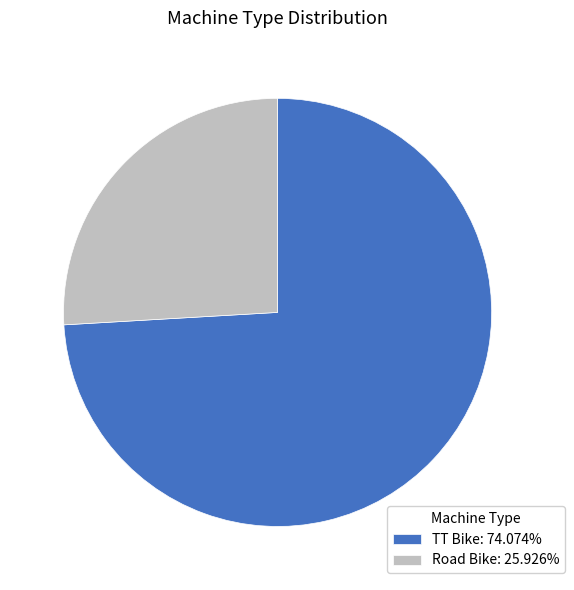

What is the smallest slice in the pie chart?

Road Bike